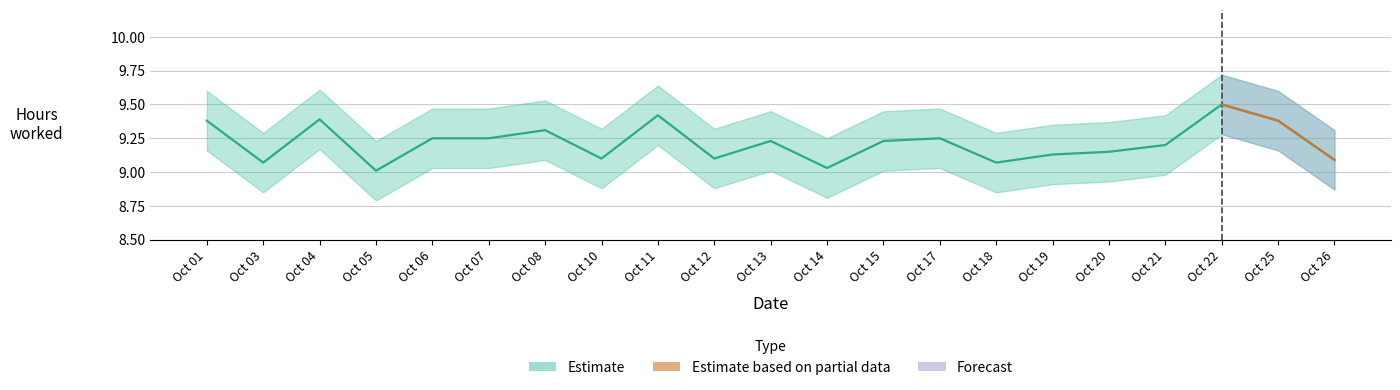

How many data points does each series have?

21